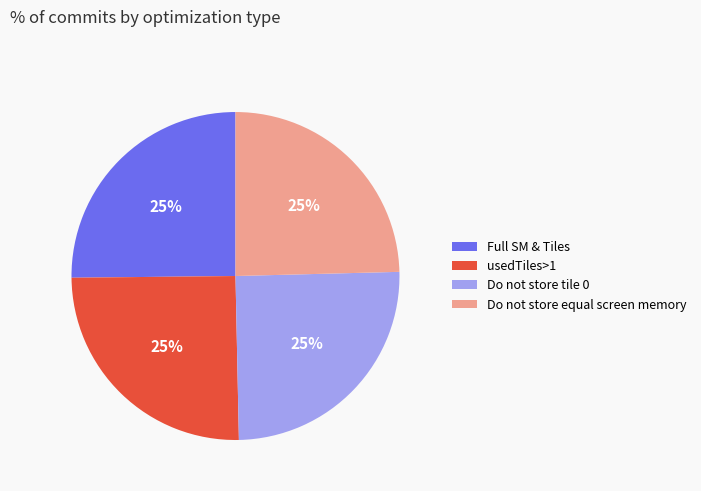

Is Do not store equal screen memory the majority of the pie?

No